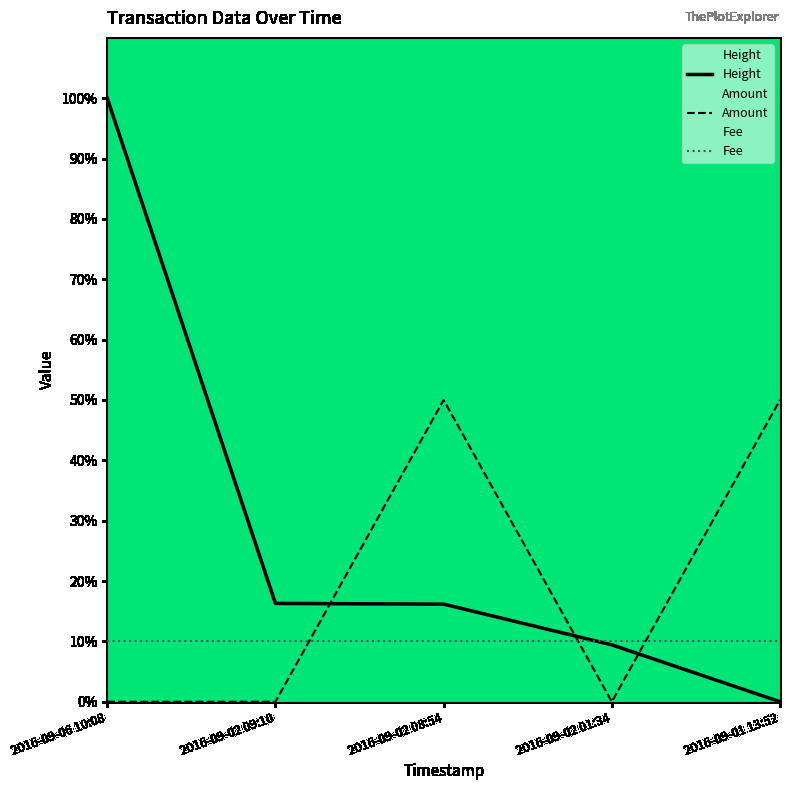

Between 2016-09-02 08:54 and 2016-09-02 01:34, which series saw the biggest shift?

Amount